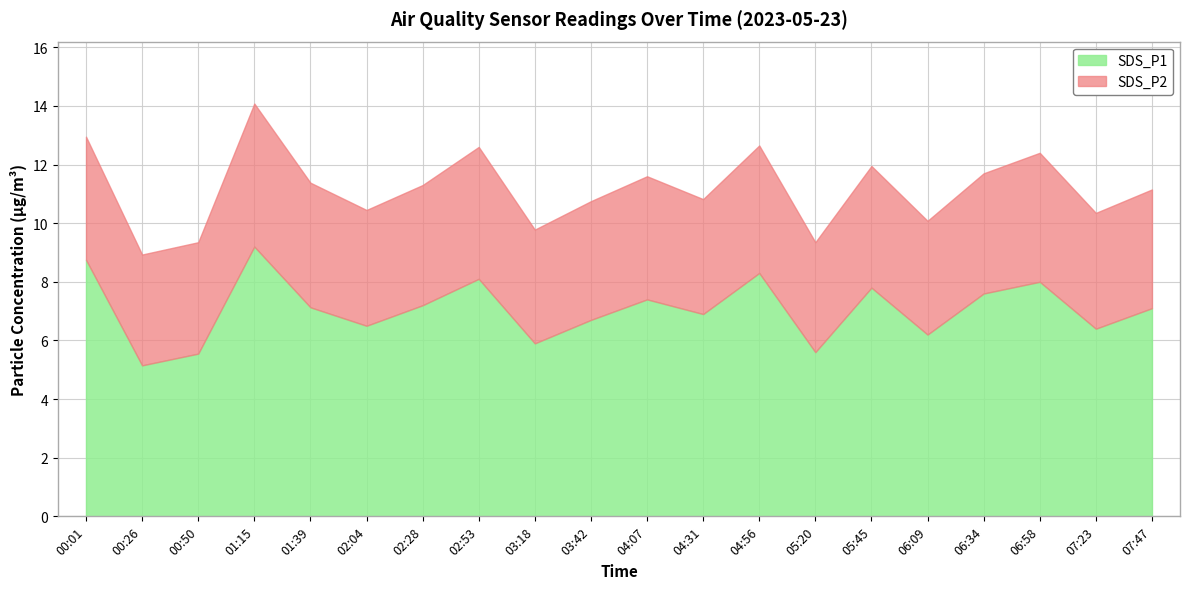

How many values in the SDS_P2 series exceed 4?

12